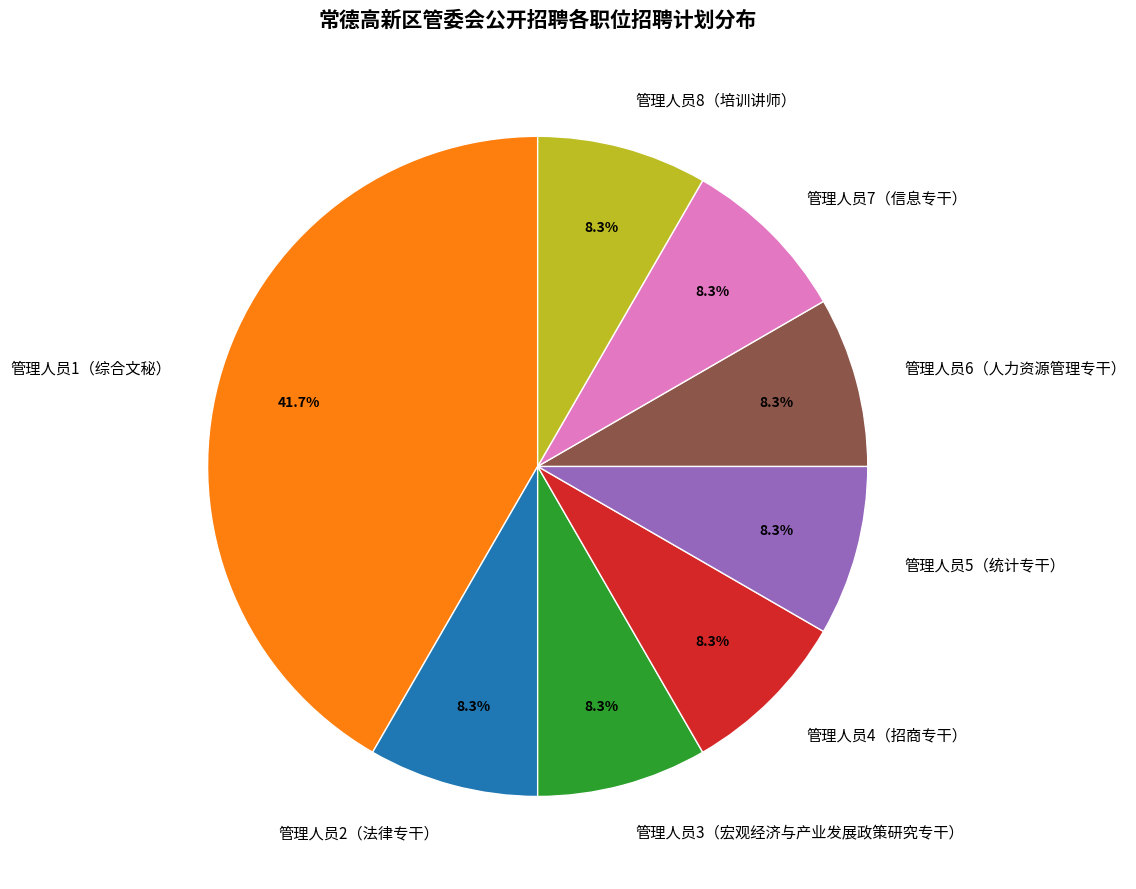

The 管理人员7（信息专干） slice represents 1% of the pie. True or false?

False